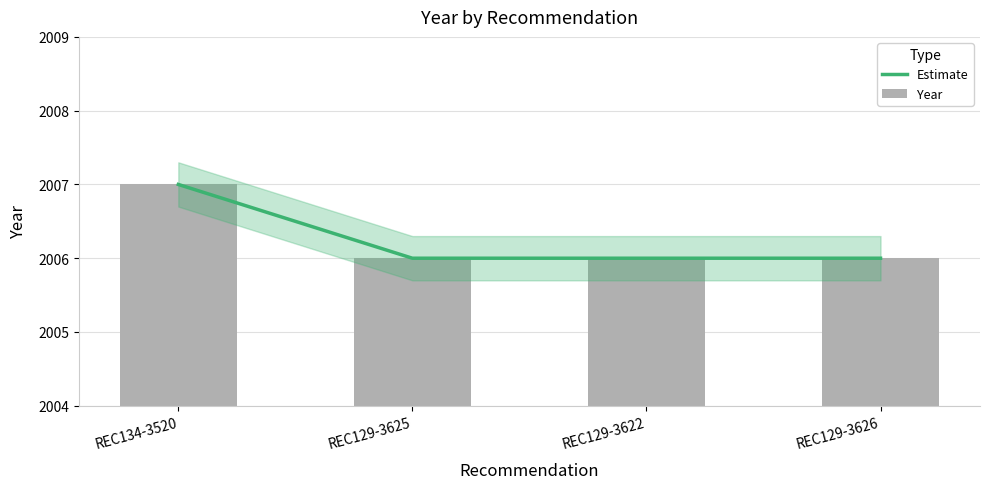

What are all the series names shown in the legend?

Estimate, Year